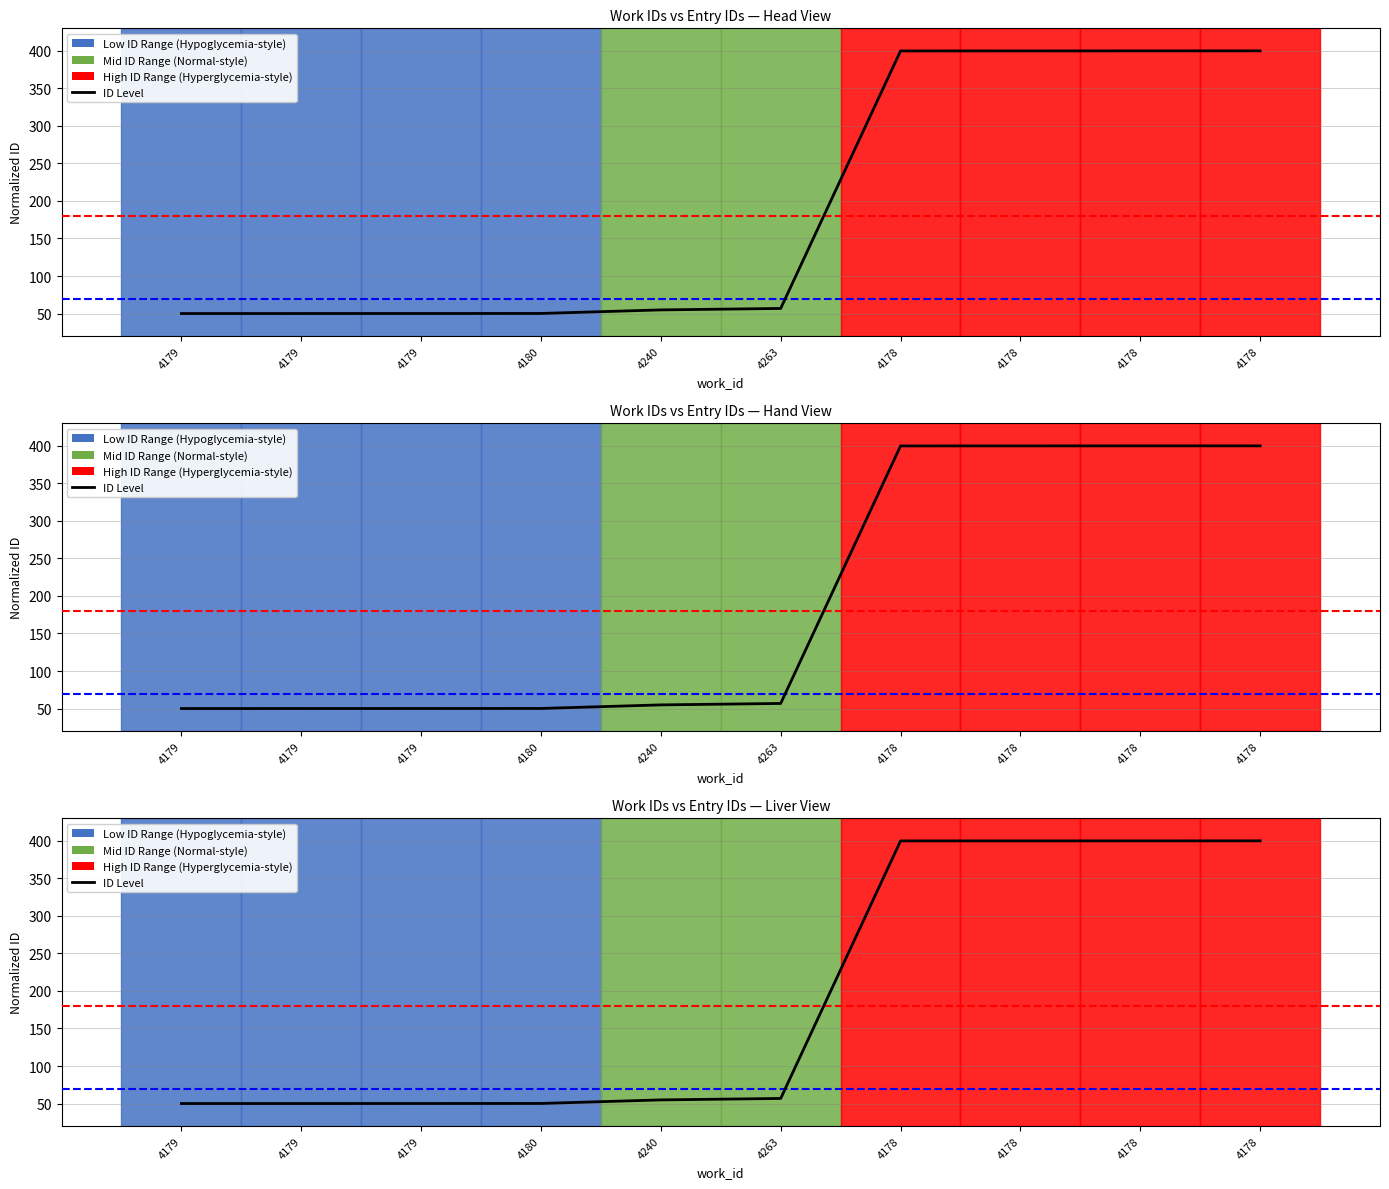

What is the difference between the second highest and minimum values?

350.0